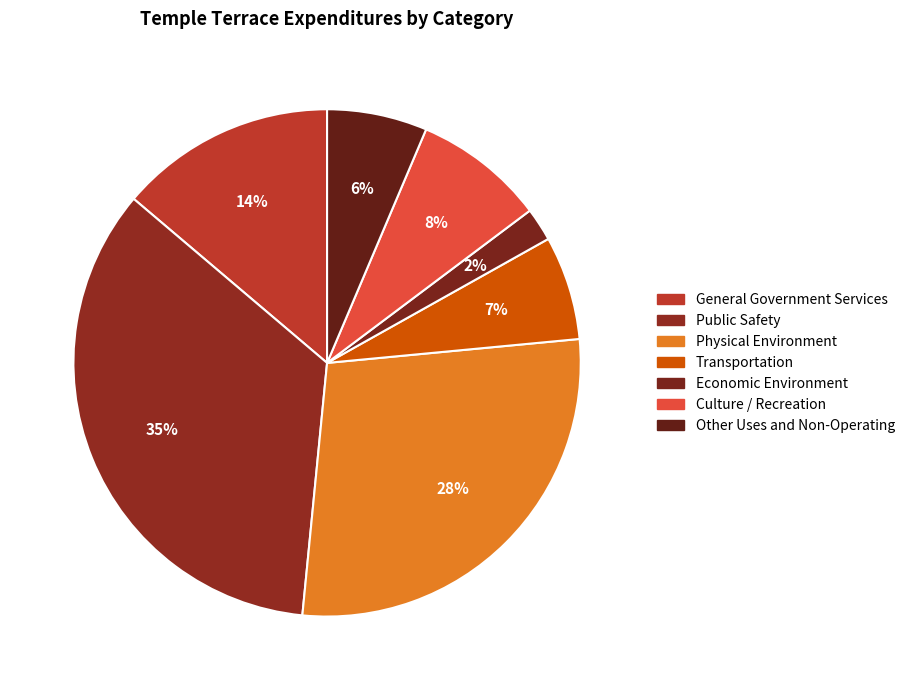

Is it true that Culture / Recreation is 8% of the pie?

True